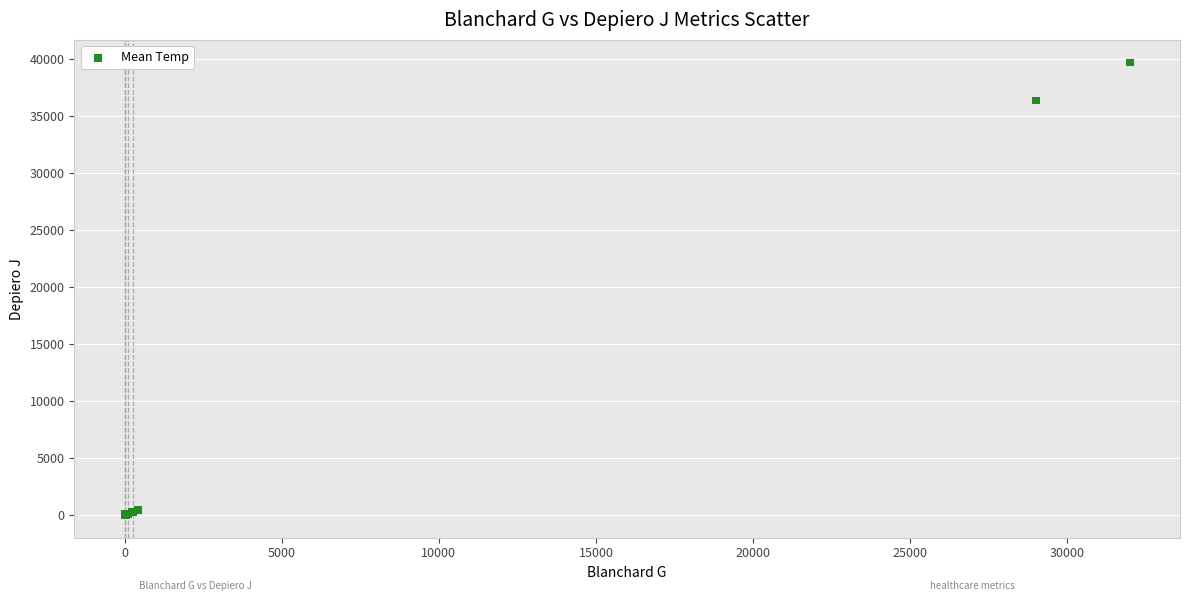

What Y value in the scatter plot is closest to 19841?

36338.0